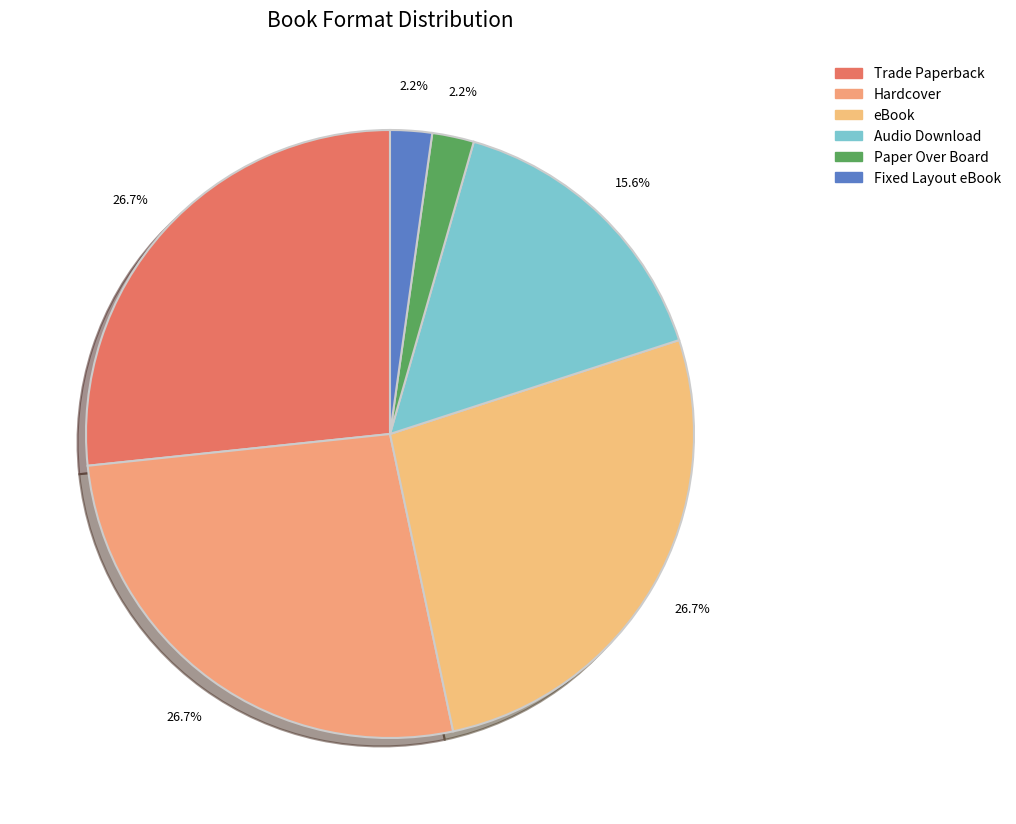

Rank the categories by value from lowest to highest.

Paper Over Board, Fixed Layout eBook, Audio Download, Trade Paperback, Hardcover, eBook